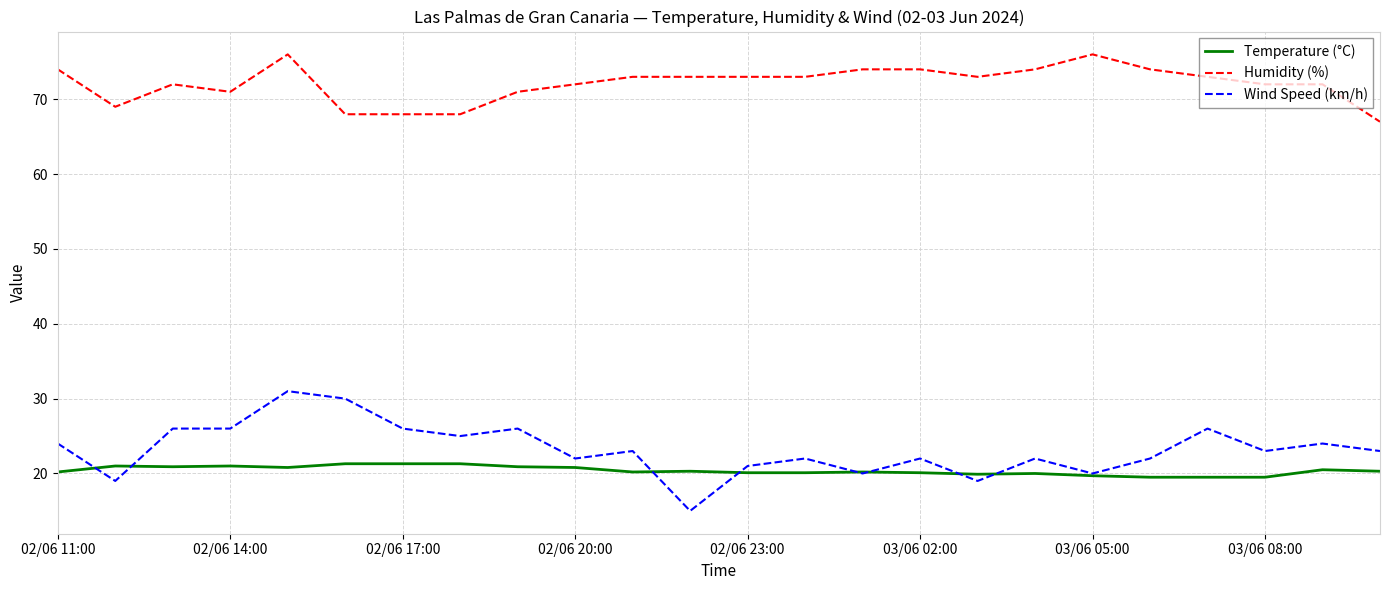

Which series has the largest range (max minus min)?

Wind Speed (km/h)